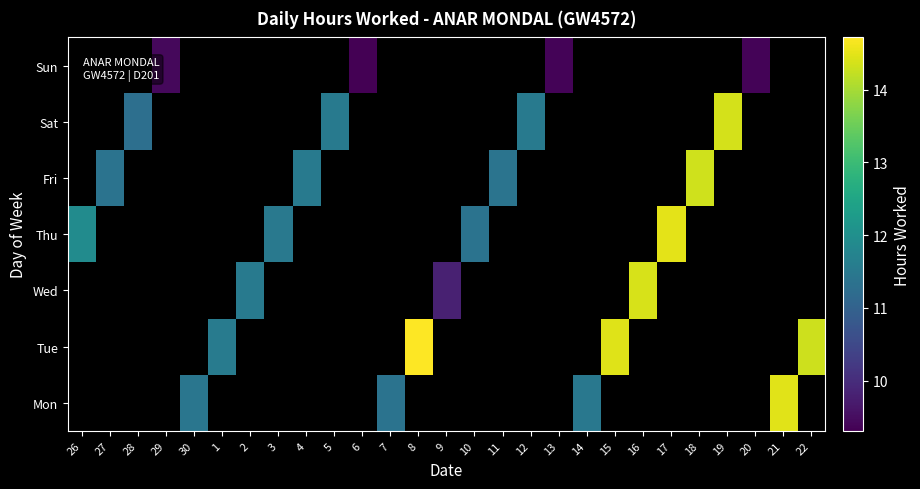

What is the smallest value displayed?

9.3